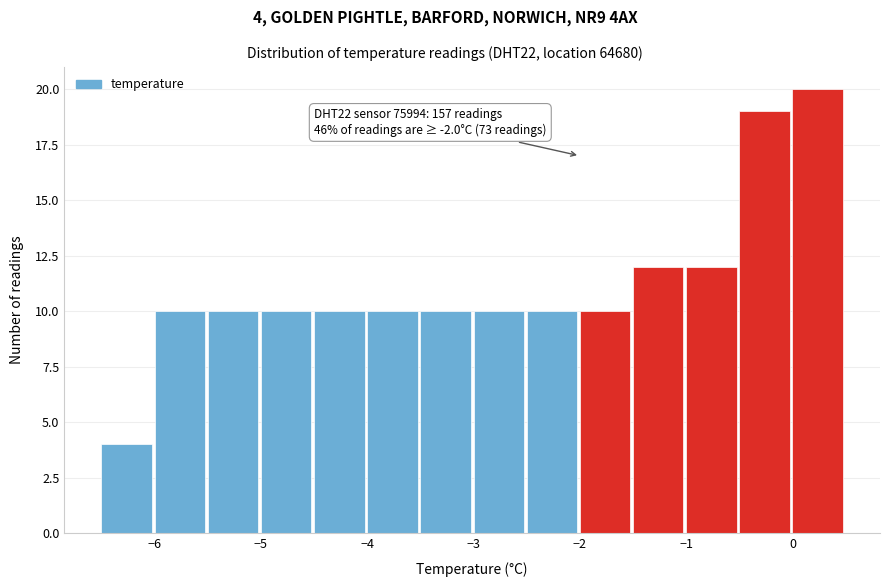

Which range on the x-axis has the tallest bar?

0.0 to 0.5